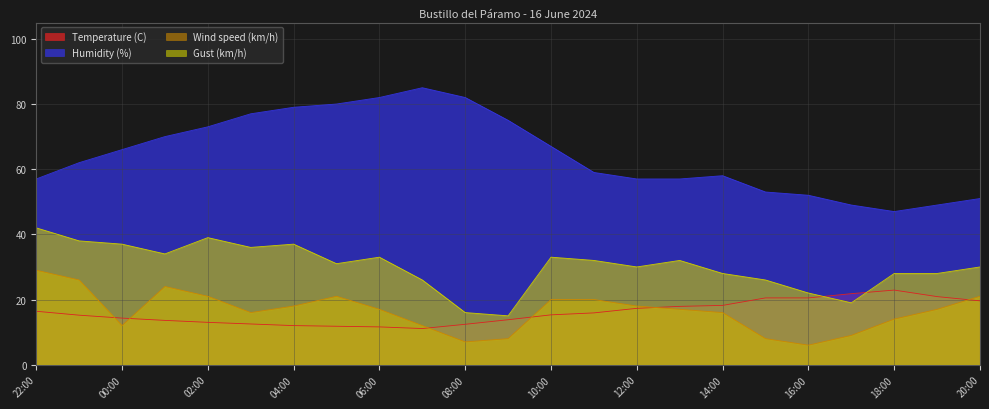

Read the Temperature (C) value at 20:00.

19.6